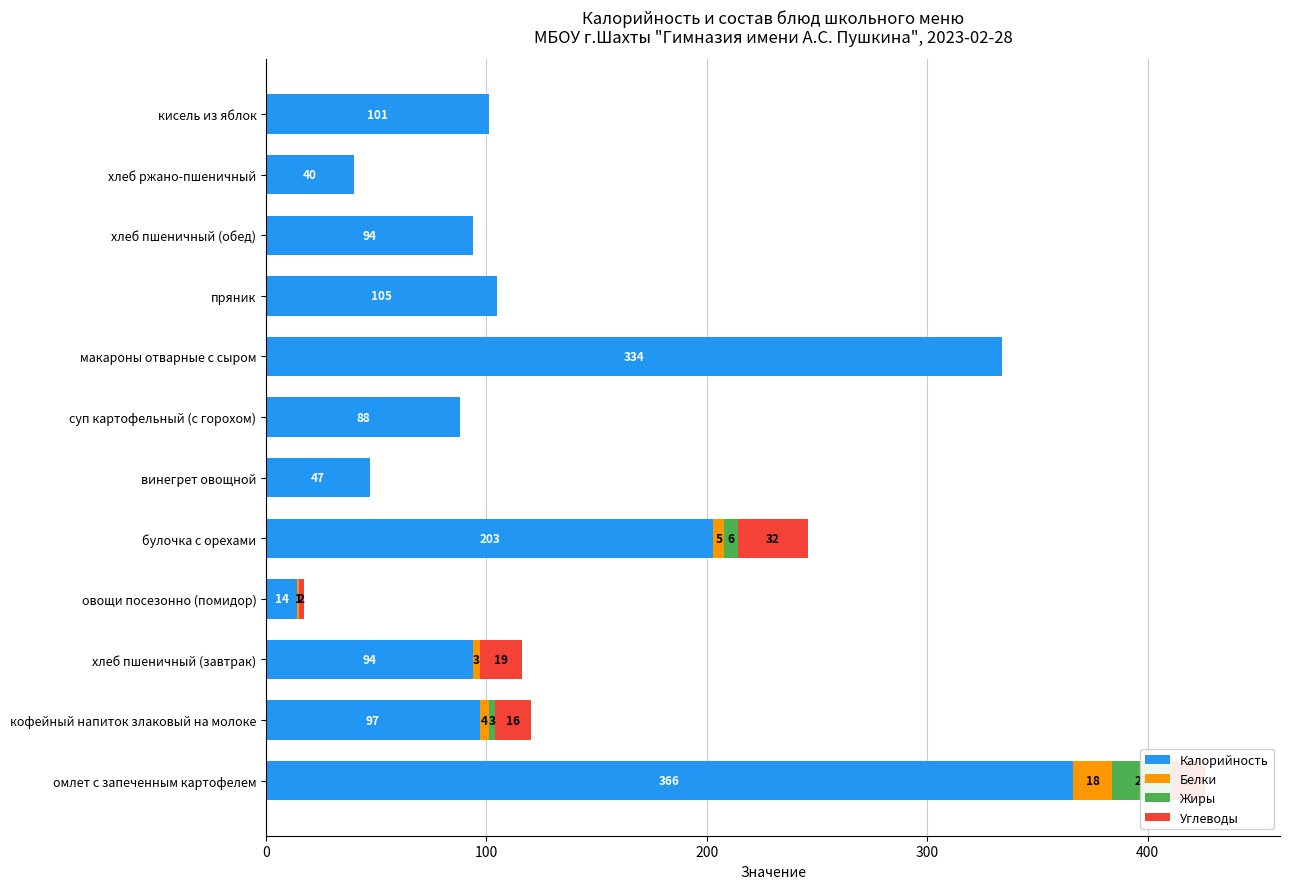

Which series has the largest range (max minus min)?

Калорийность